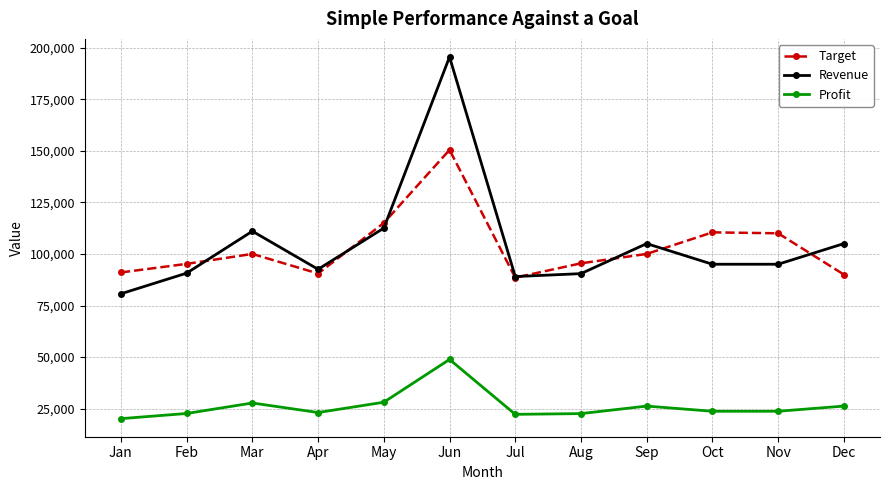

True or false: Target and Profit cross at least once.

False